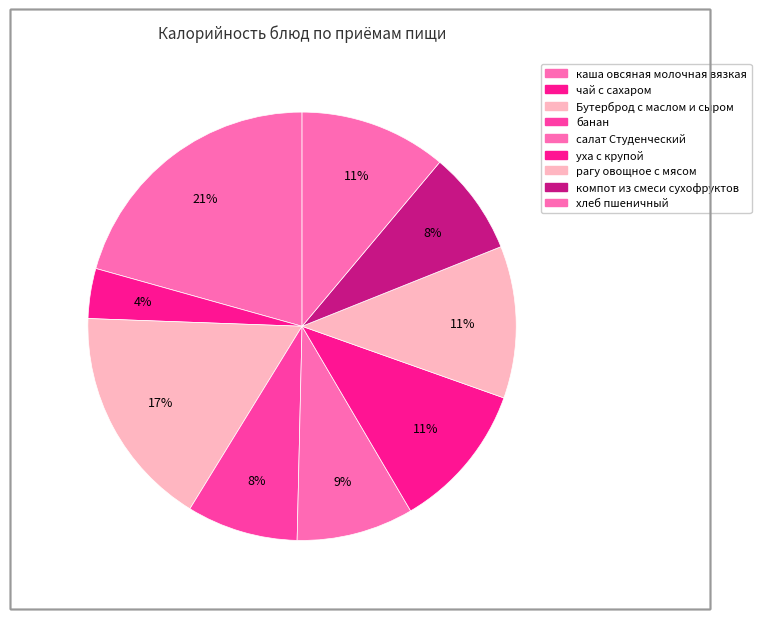

To the nearest percent, what portion does чай с сахаром represent?

4%